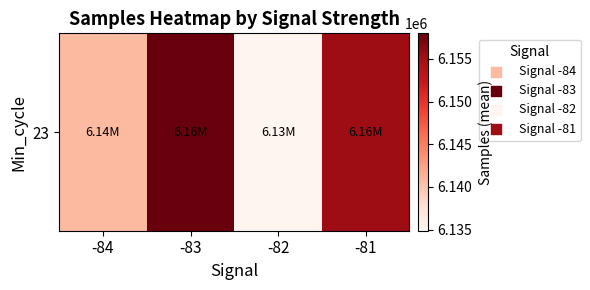

List the labels in order of value, smallest first.

-82, -84, -81, -83